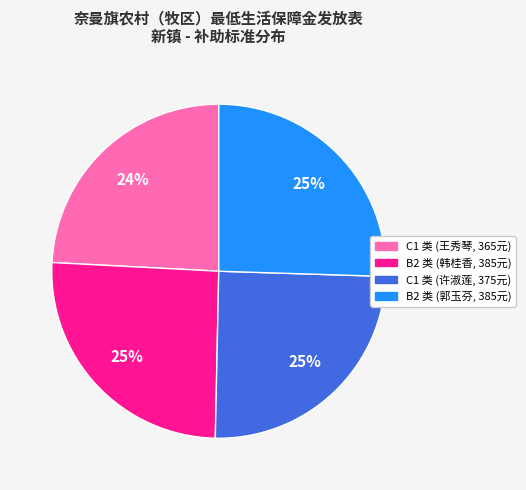

Does any single category account for the majority?

No